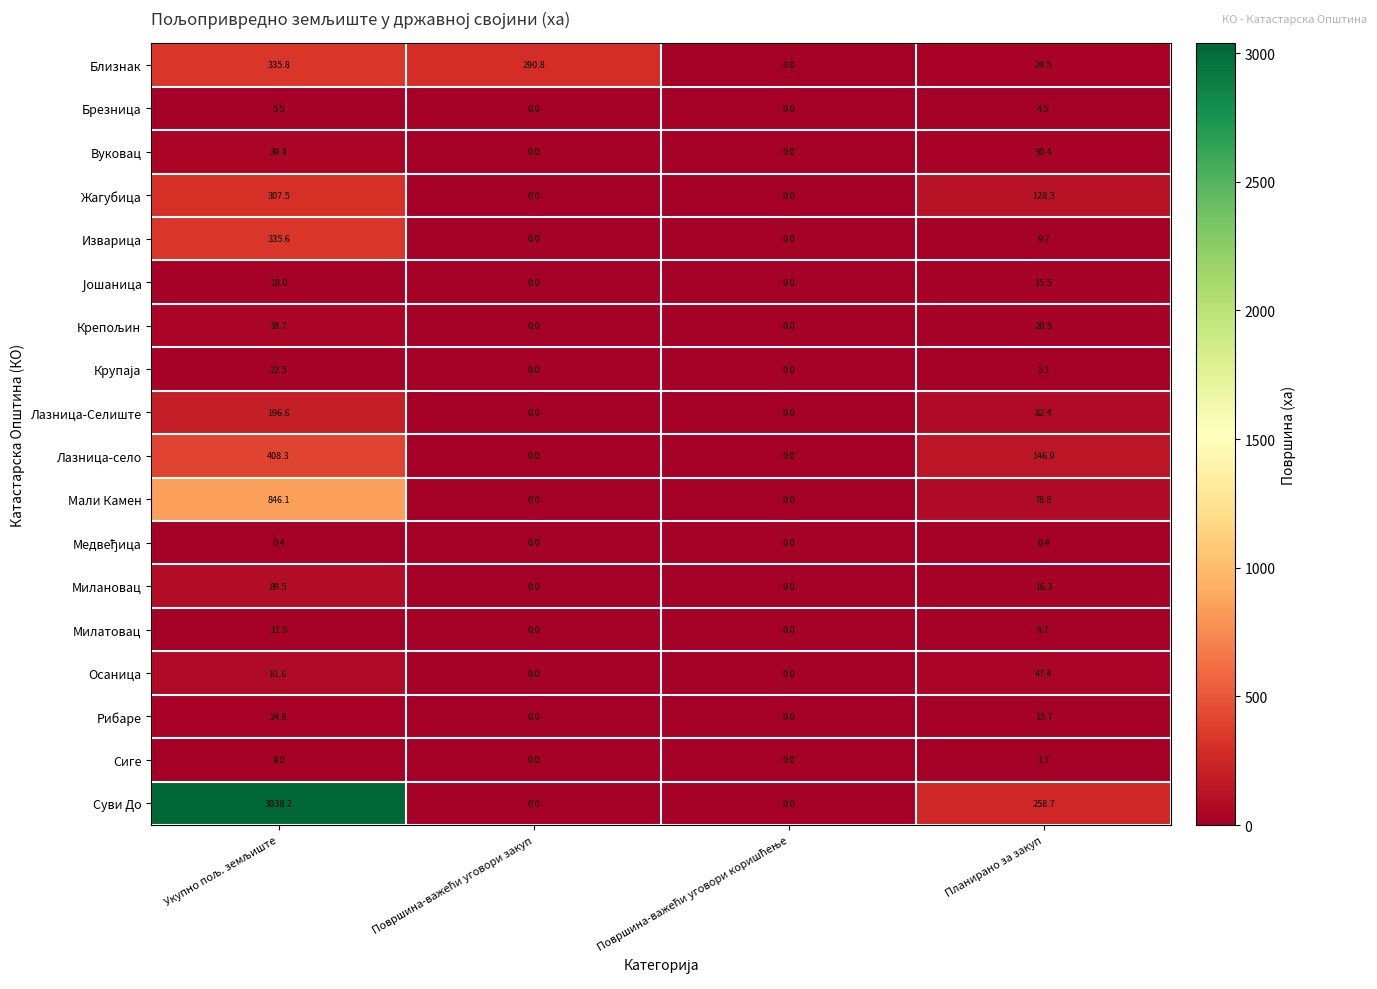

What is the difference between the maximum and minimum values in the Осаница series?

81.6